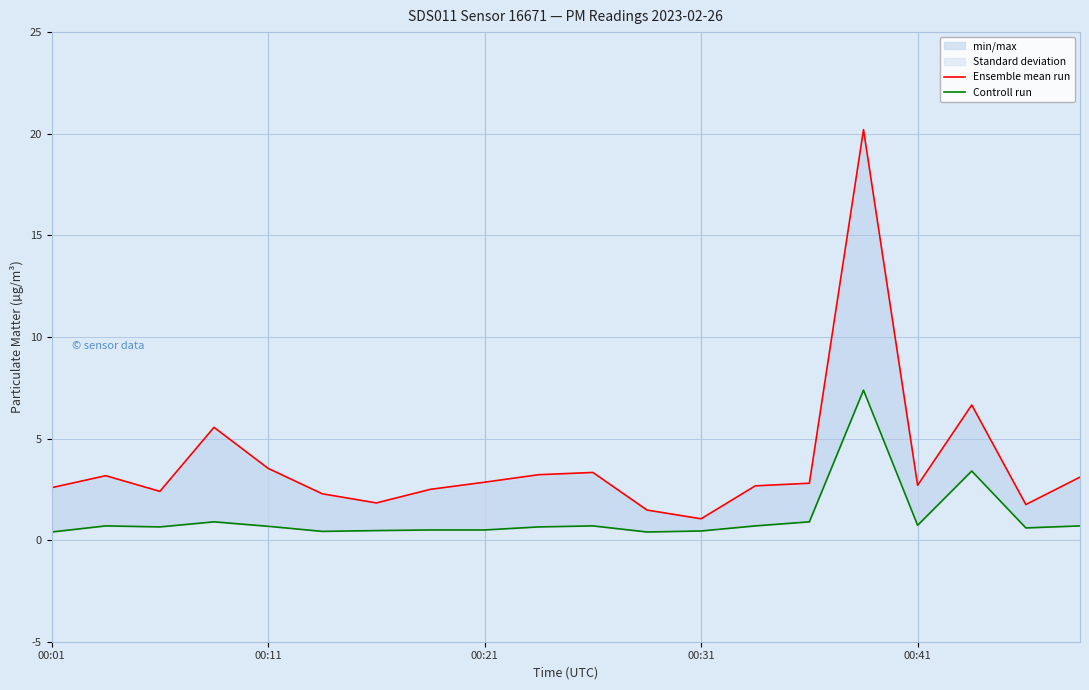

What is the label of the 20th point from the right?

00:01